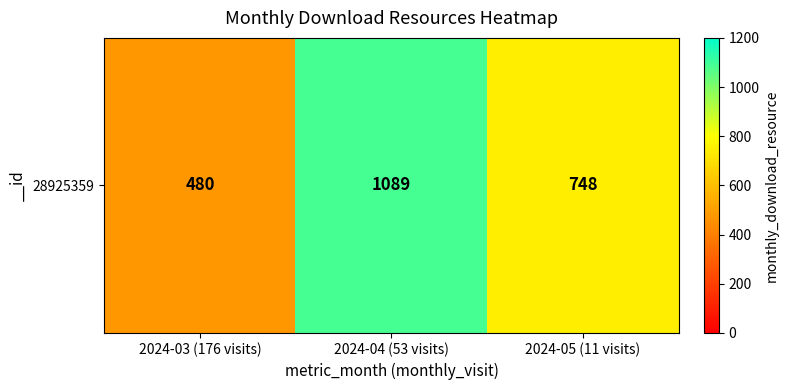

Count the values in the range 480 to 1089.

3